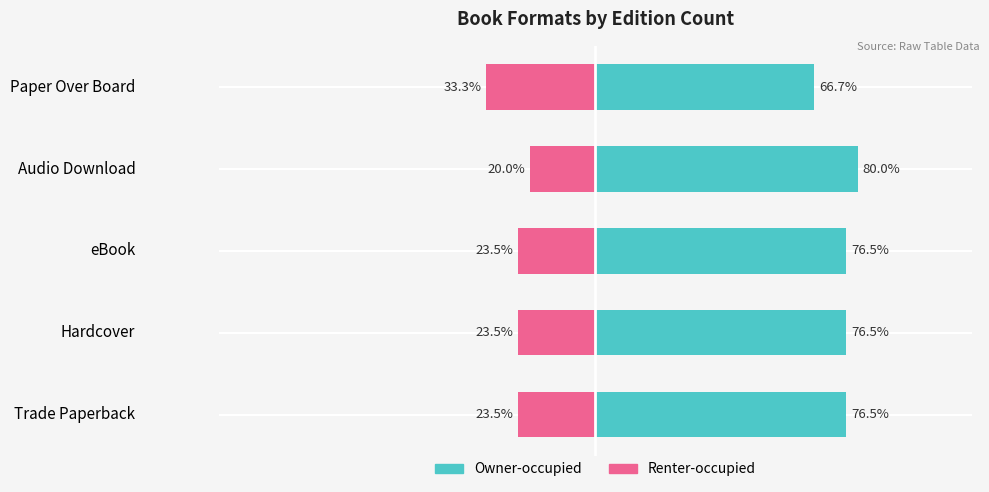

True or false: Renter-occupied has a value of -15.9 at Trade Paperback.

False